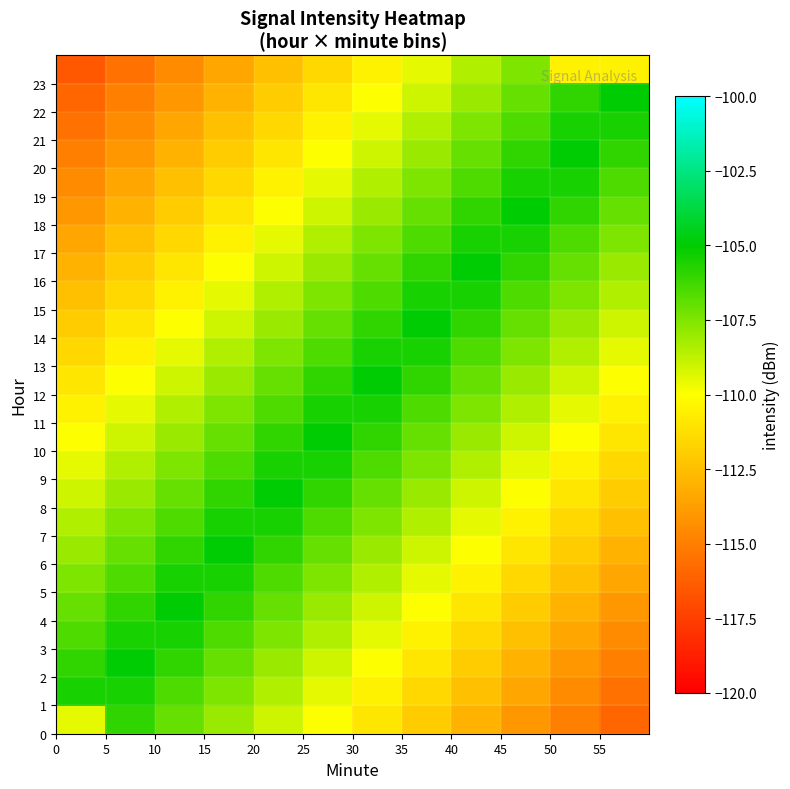

How many categories are shown in the chart?

12